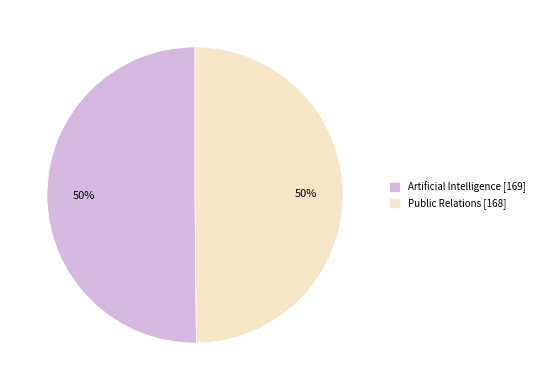

Is it true that Public Relations is 43% of the pie?

False